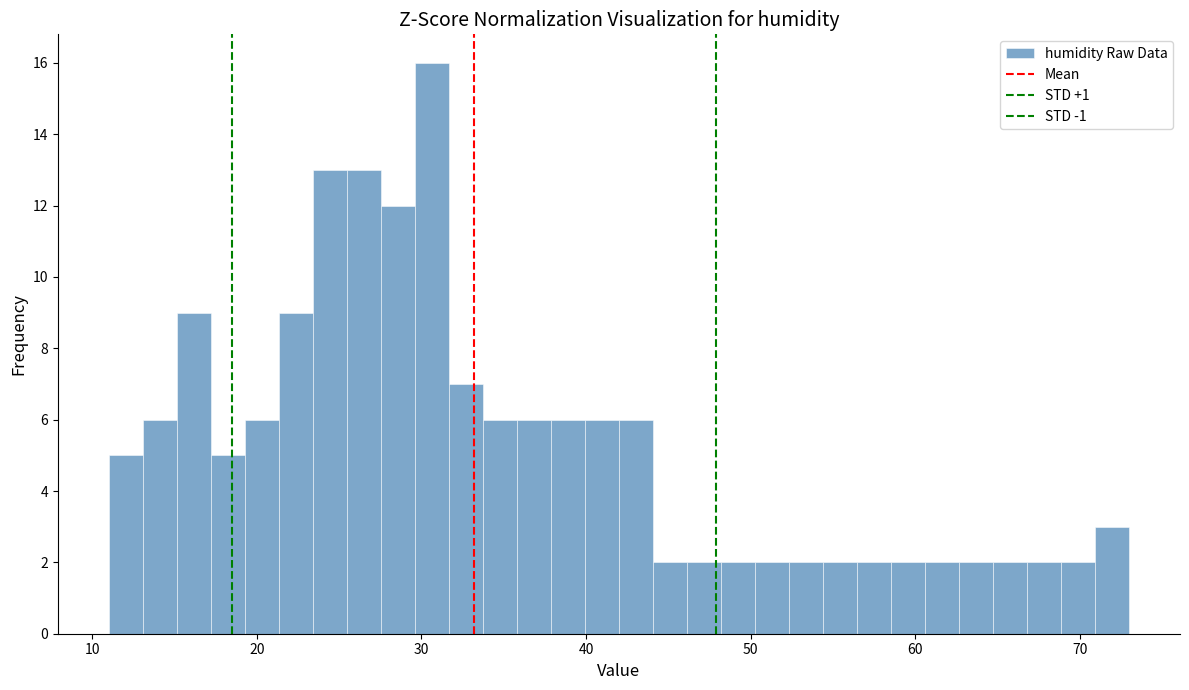

Around what value on the x-axis is the tallest bar? Give the approximate position of its centre, as read against the axis.

31